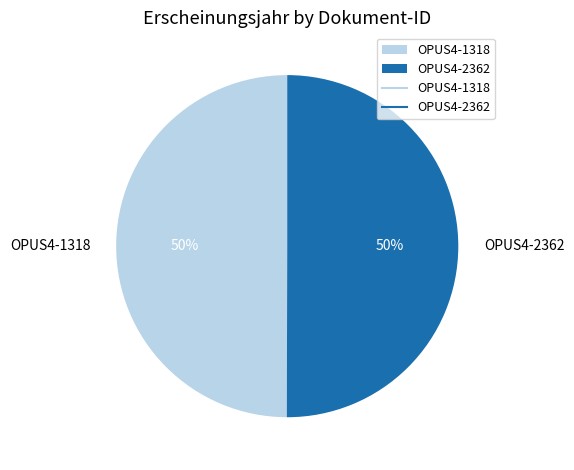

To the nearest percent, what is the average slice percentage?

50%